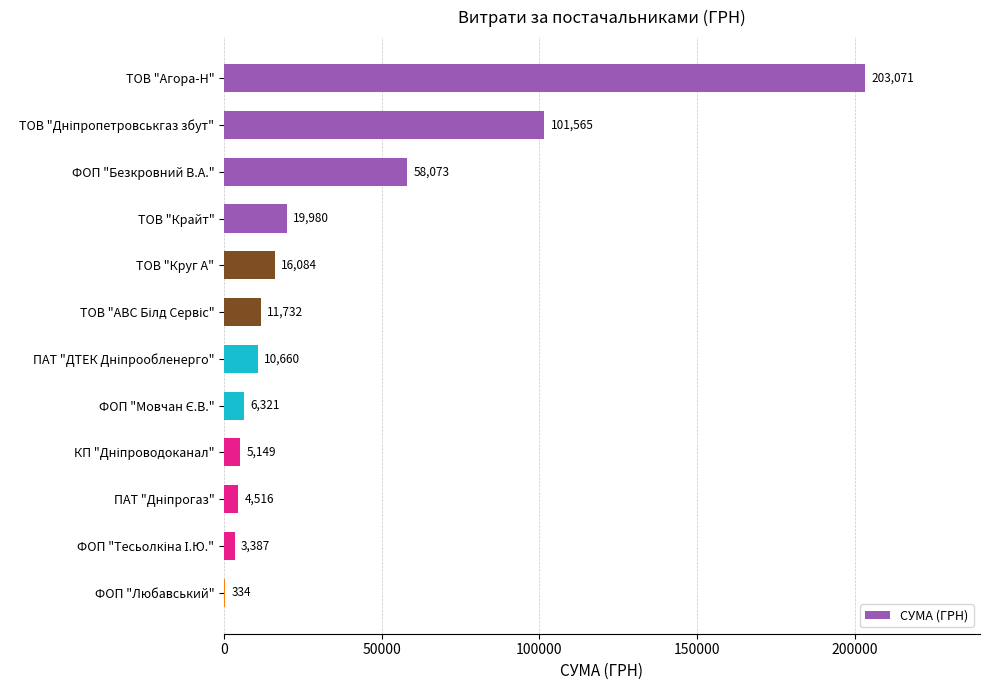

What is the average value?

36739.3